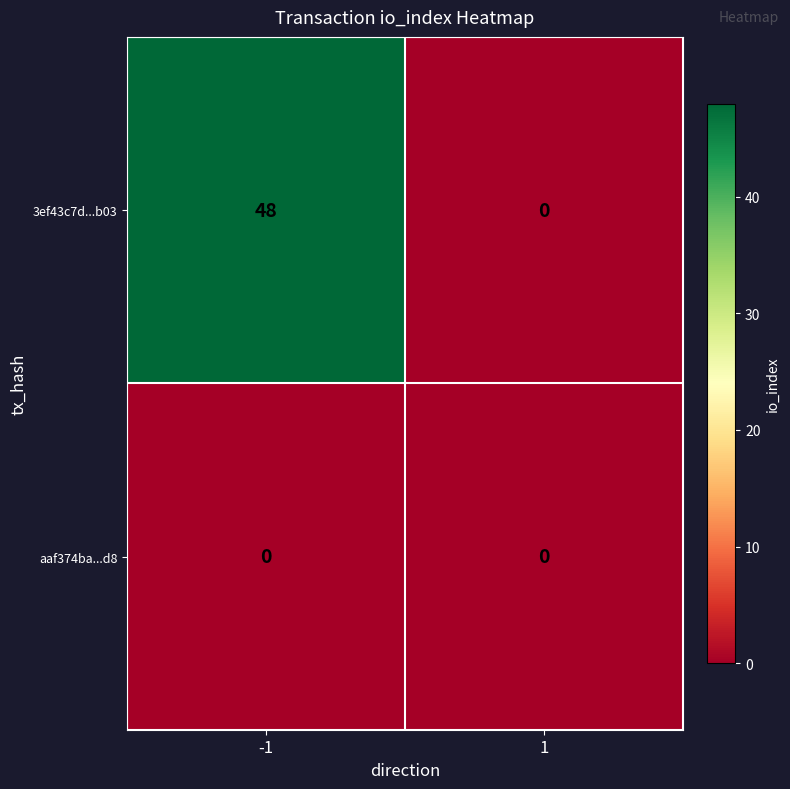

What is the maximum value shown in the chart?

48